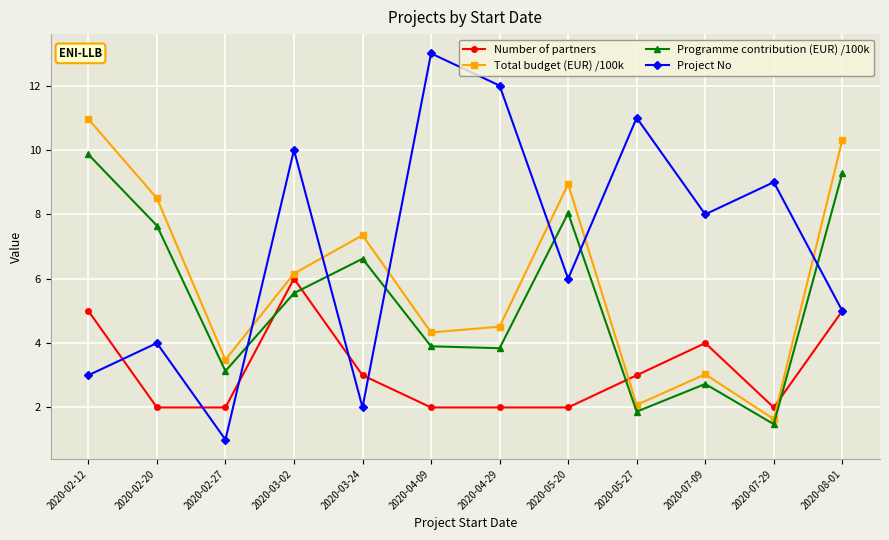

What is the total value across all series at 2020-04-09?

23.2